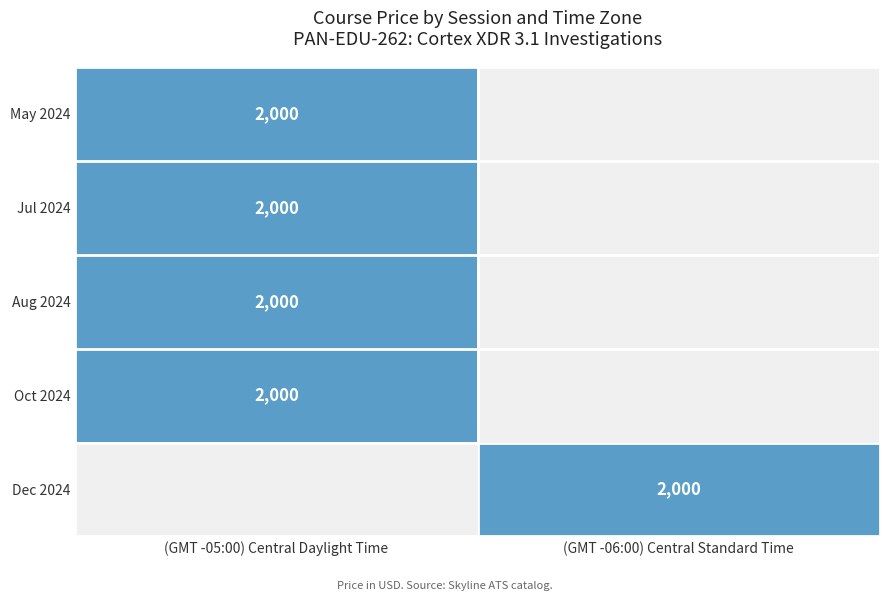

At how many categories does at least one series exceed 612?

2